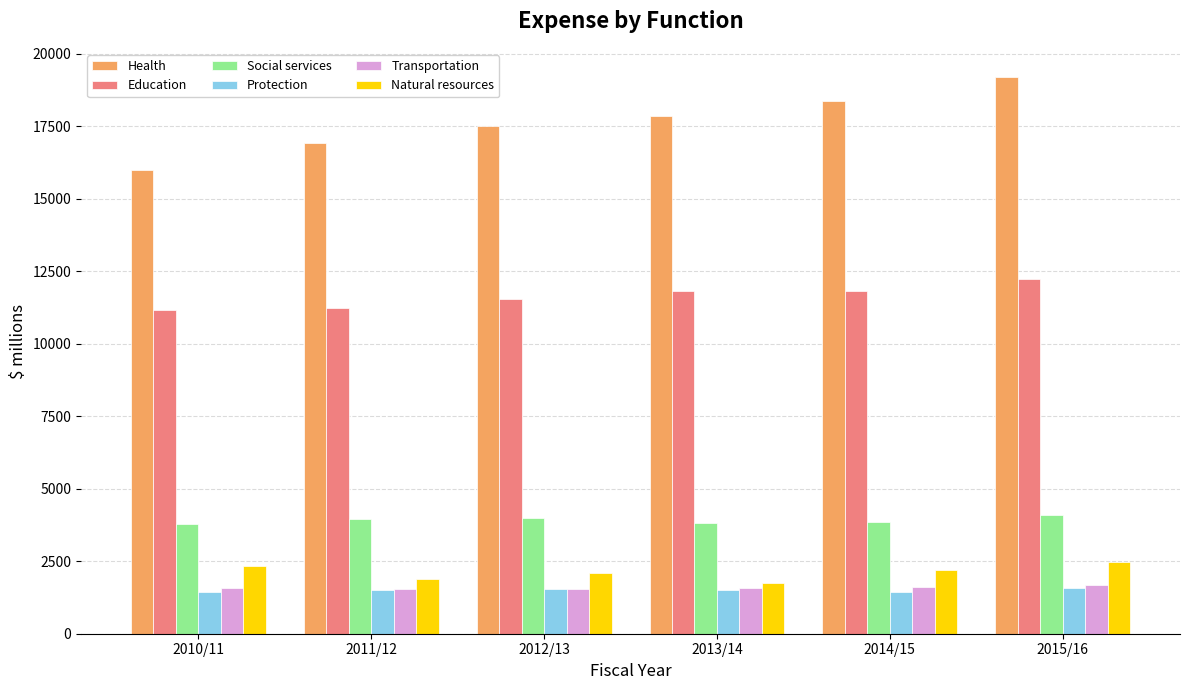

What is the value of the Education bar at the 4th from the left?

11827